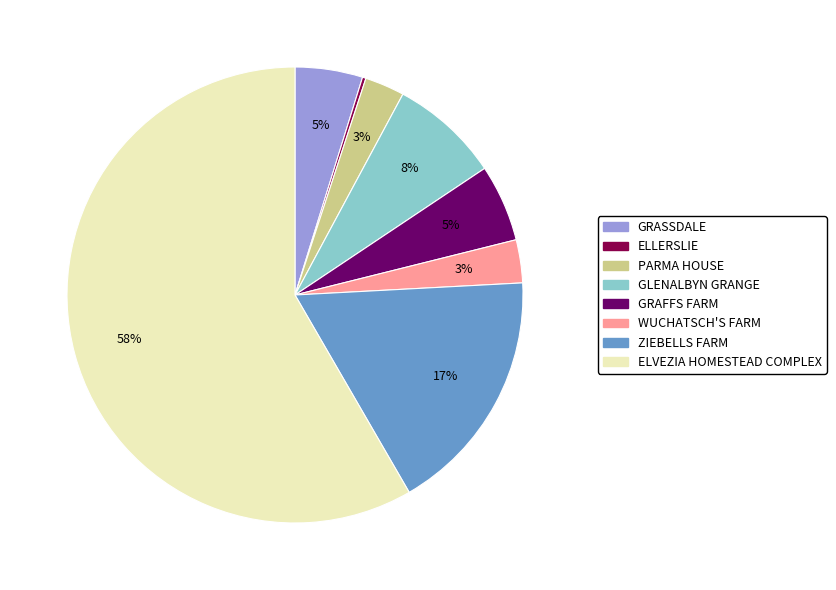

Do PARMA HOUSE and GRAFFS FARM together represent more than half of the pie?

No